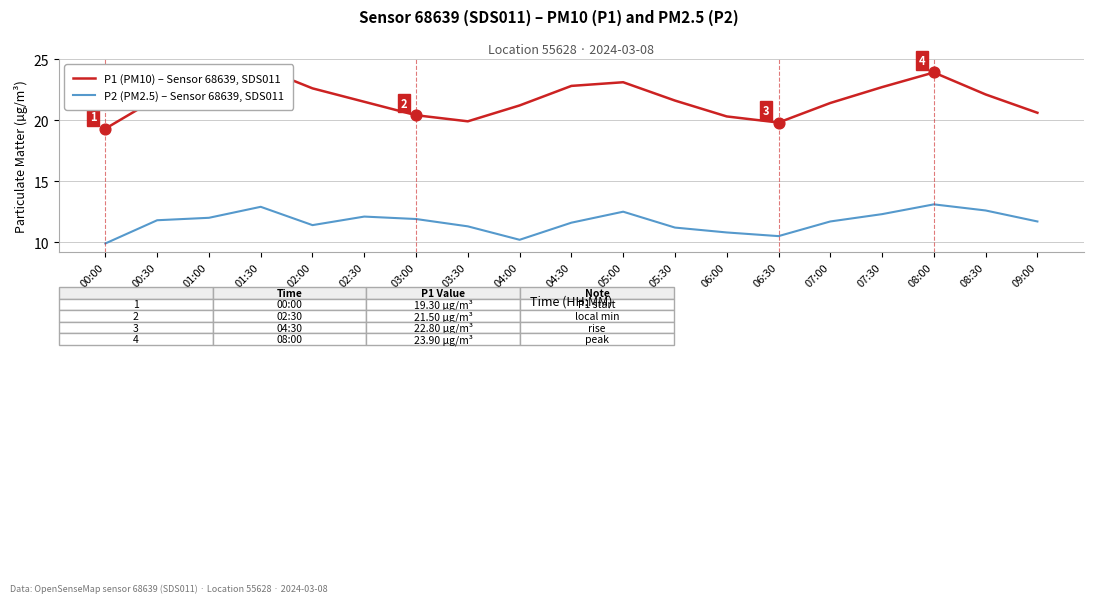

What are all the series names shown in the legend?

P1 (PM10) – Sensor 68639, SDS011, P2 (PM2.5) – Sensor 68639, SDS011